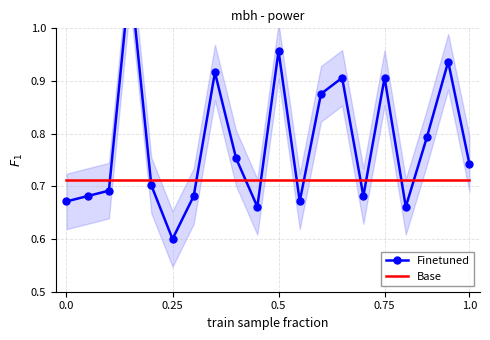

Which series ends up on top after the final intersection of Finetuned and Base?

Finetuned